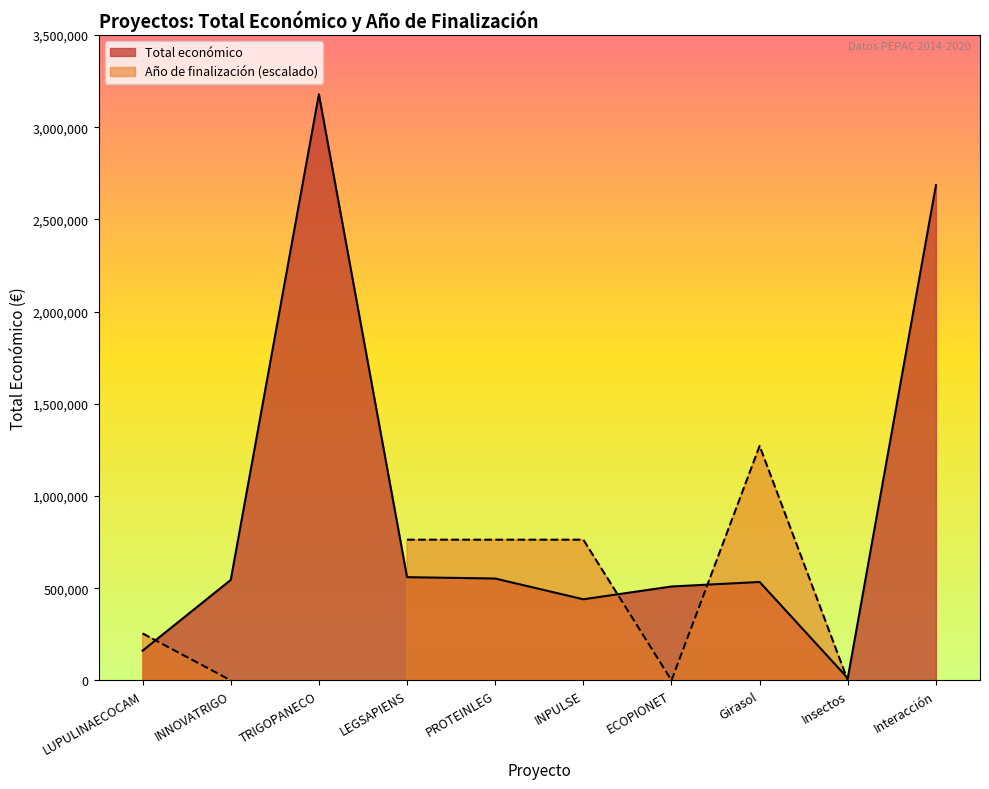

What is the approximate value of Total económico at Interacción?

2685474